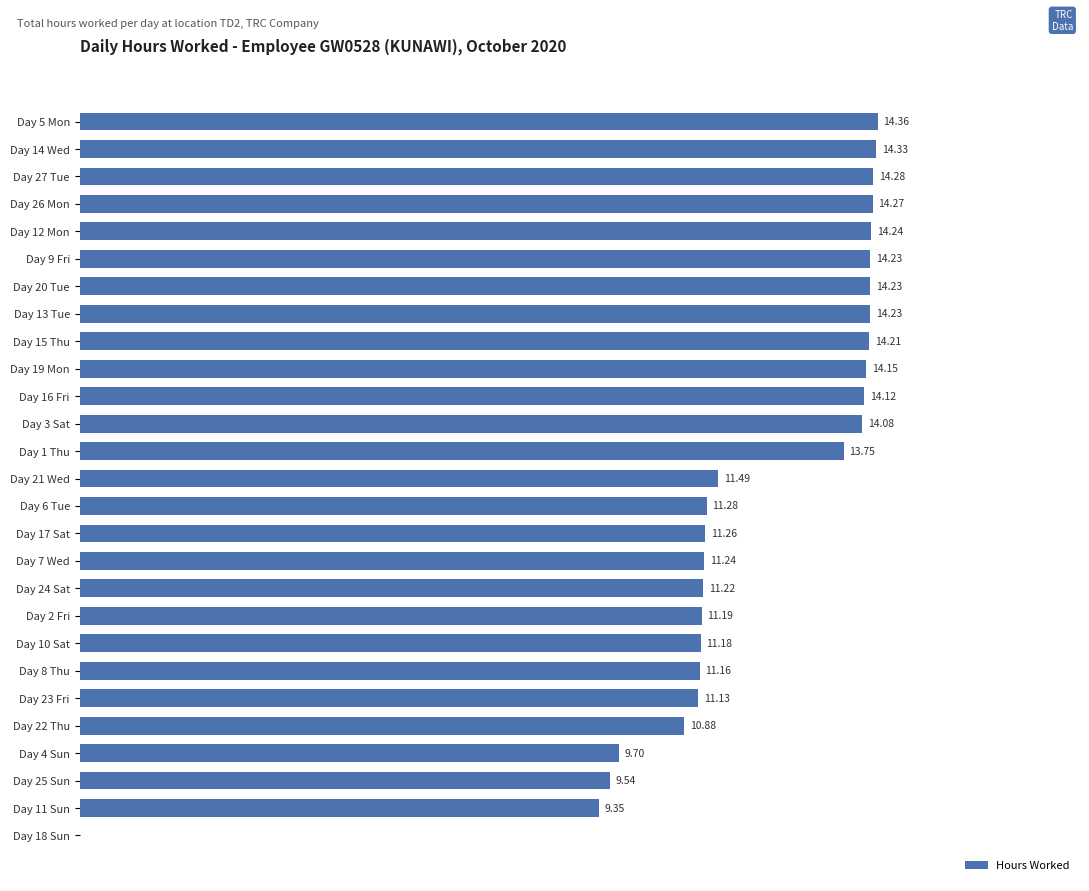

Which has a higher value, Day 15 Thu or Day 22 Thu?

Day 15 Thu